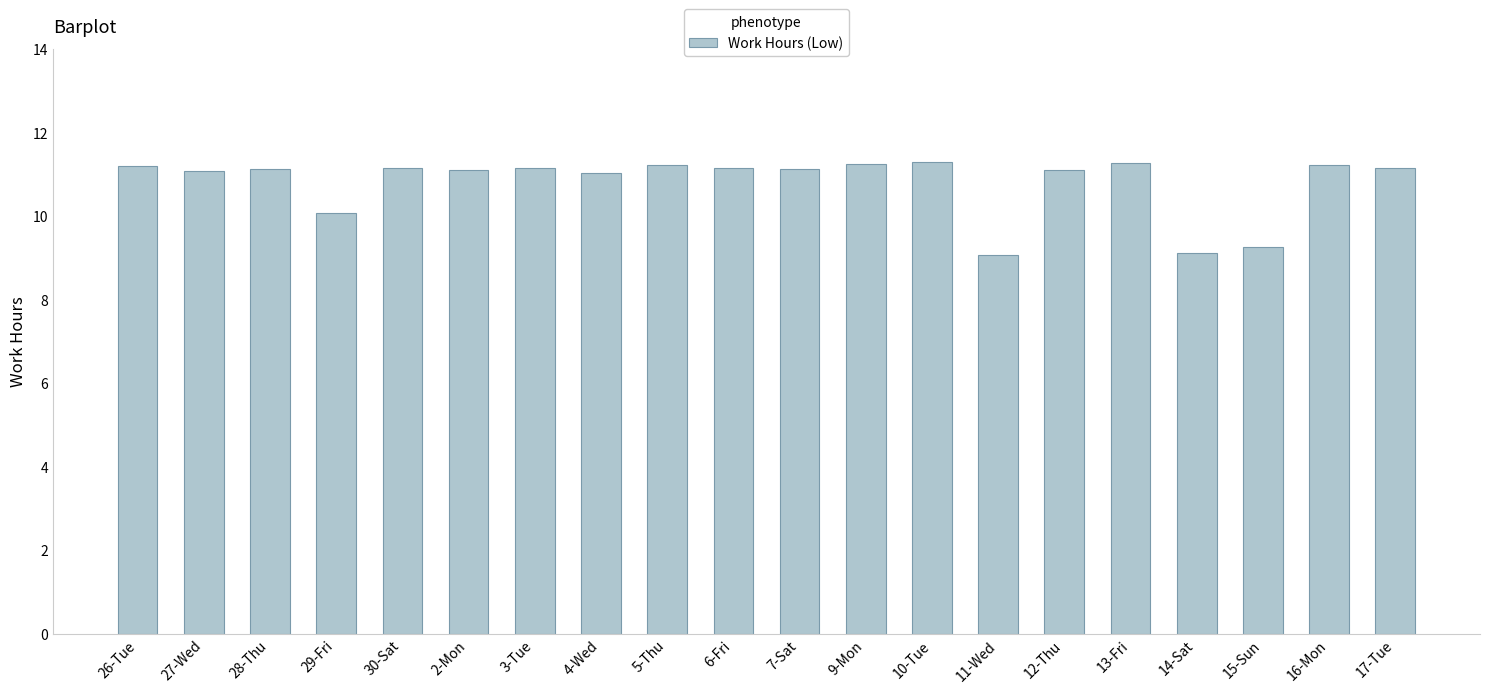

What is the greatest value displayed?

11.3